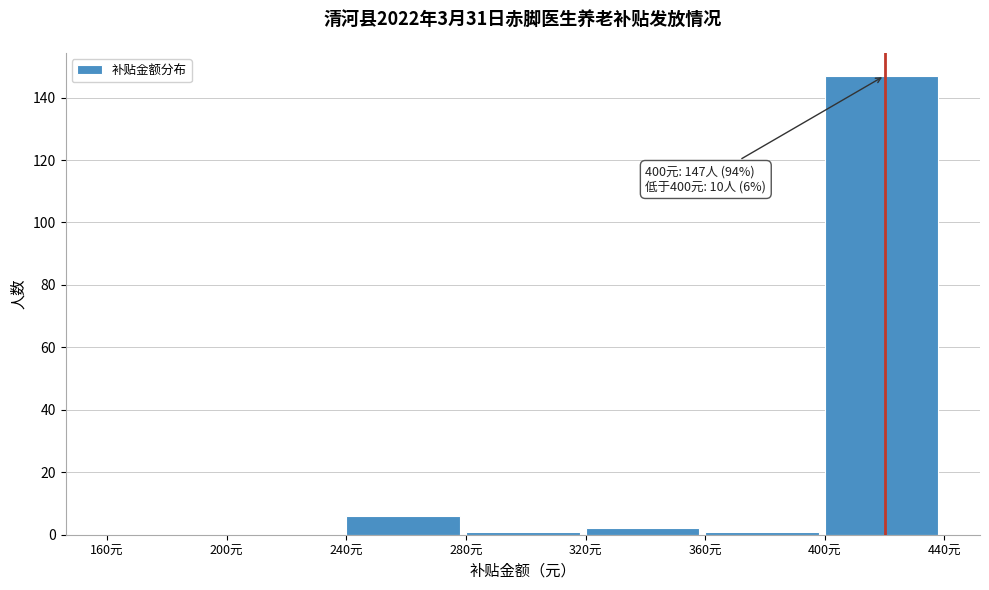

Which range on the x-axis has the tallest bar?

400 to 440